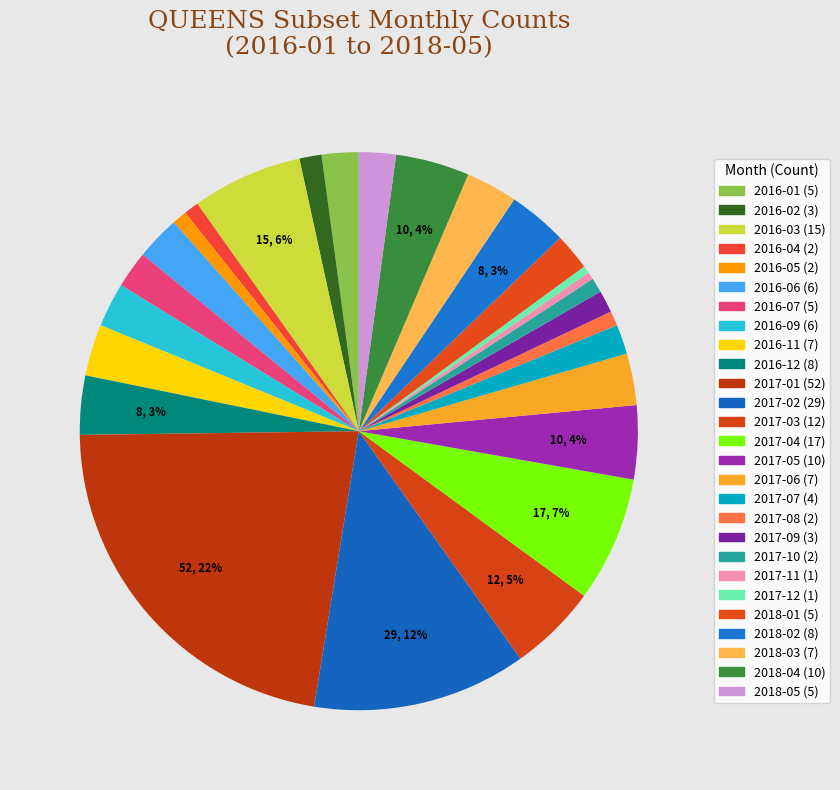

How many slices are in this pie chart?

27